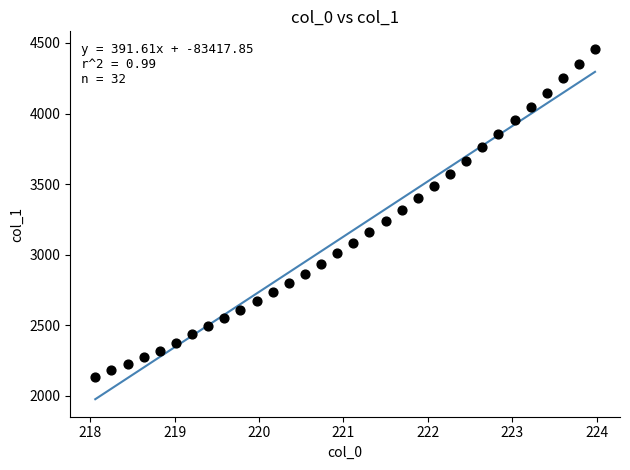

What is the range of X values (max minus min)?

5.9